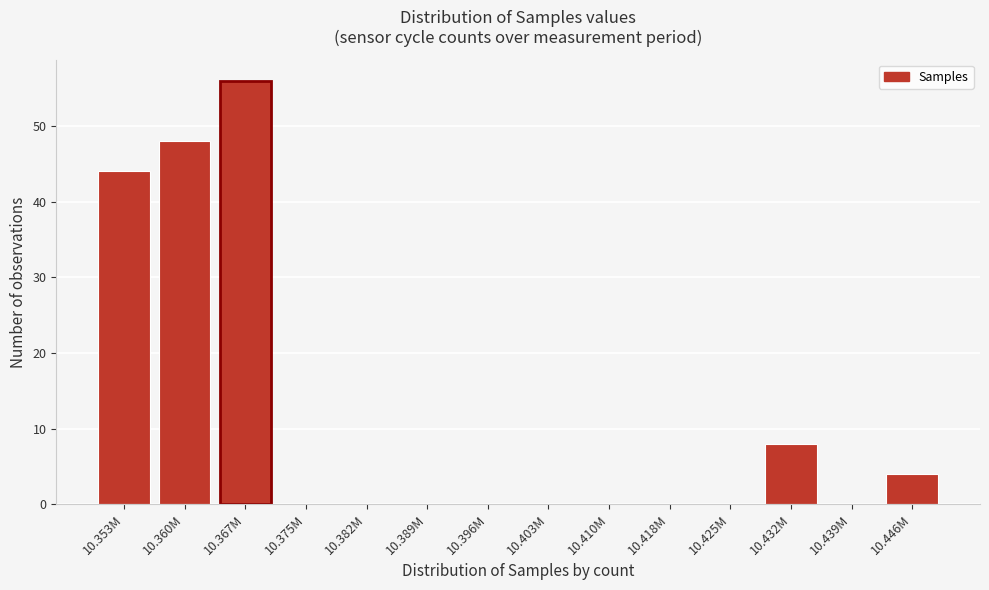

Reading left to right, extract all data points from this chart.

10.353M=44	10.360M=48	10.367M=56	10.375M=0	10.382M=0	10.389M=0	10.396M=0	10.403M=0	10.410M=0	10.418M=0	10.425M=0	10.432M=8	10.439M=0	10.446M=4